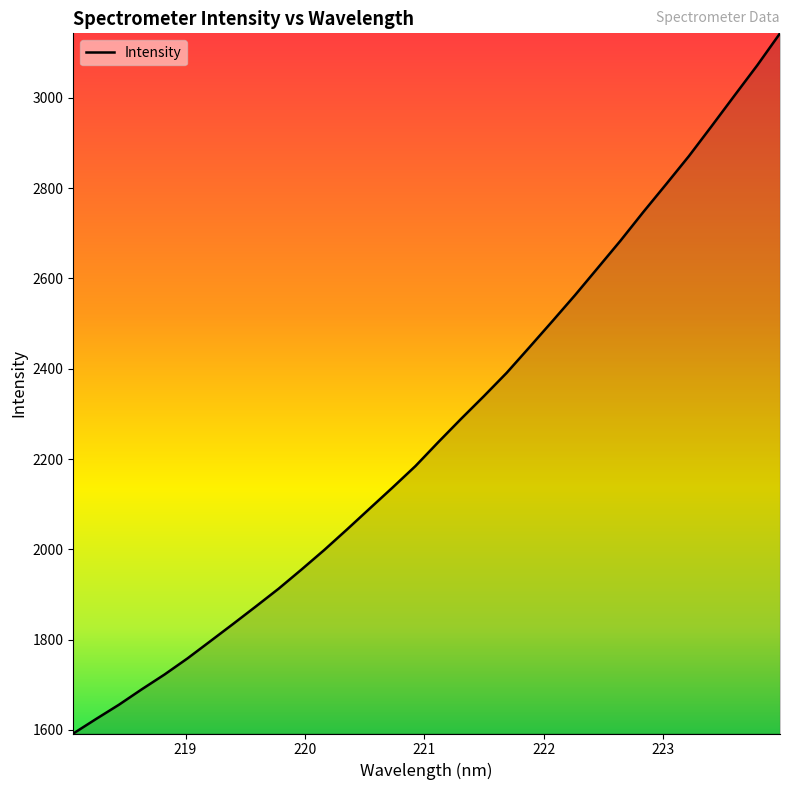

What is the difference between the maximum and second lowest values?

1518.5